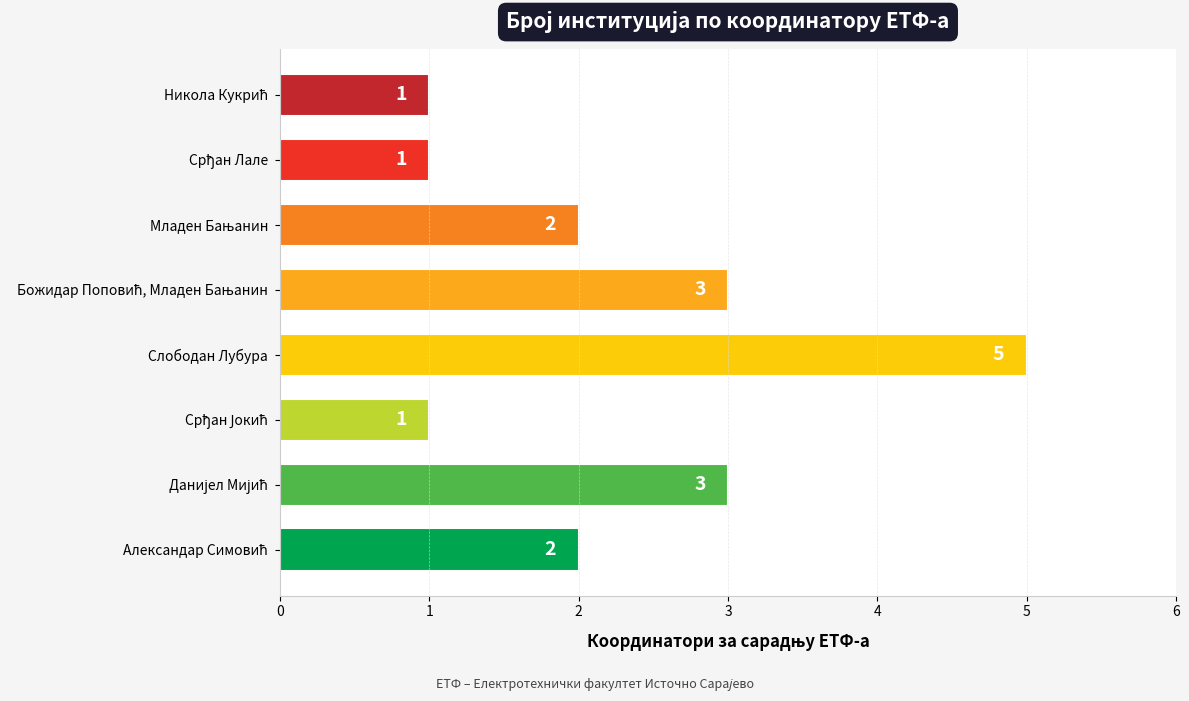

Is it true that the value at Слободан Лубура is 1?

False